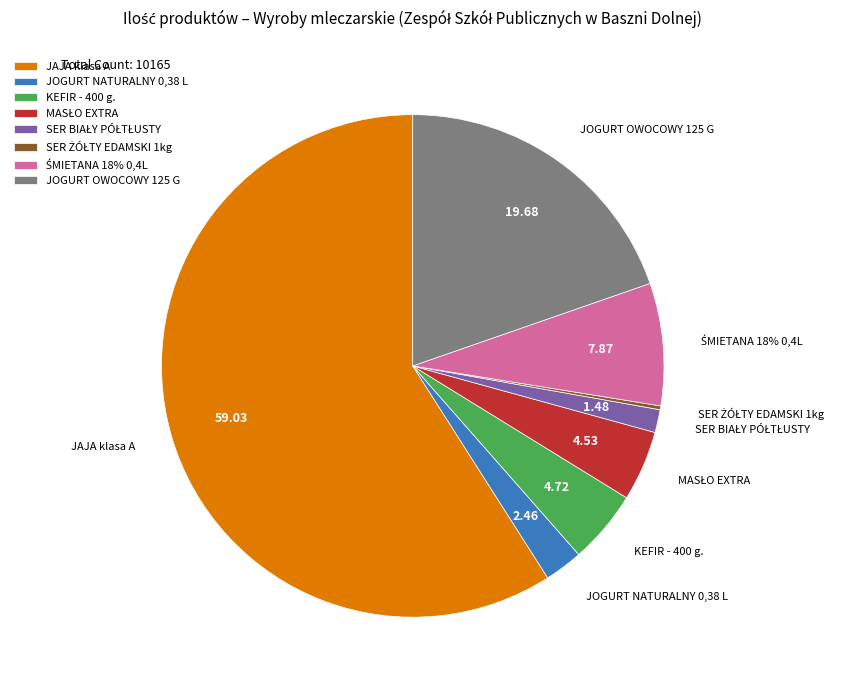

Does JAJA klasa A represent more than half of the total?

Yes